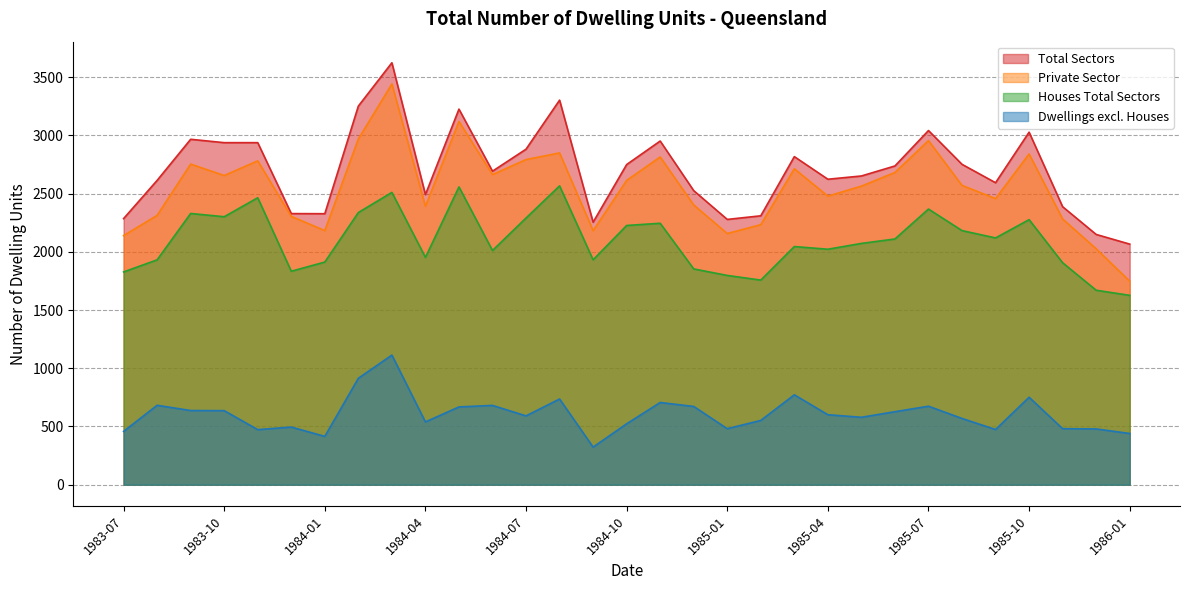

How many data points in Private Sector are above 2570?

15